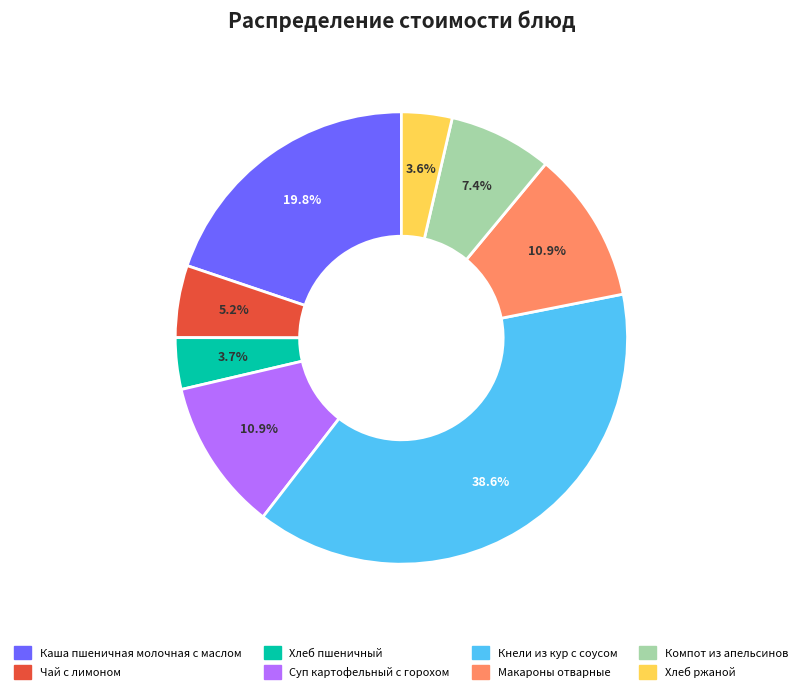

To the nearest percent, what portion does Чай с лимоном represent?

5%